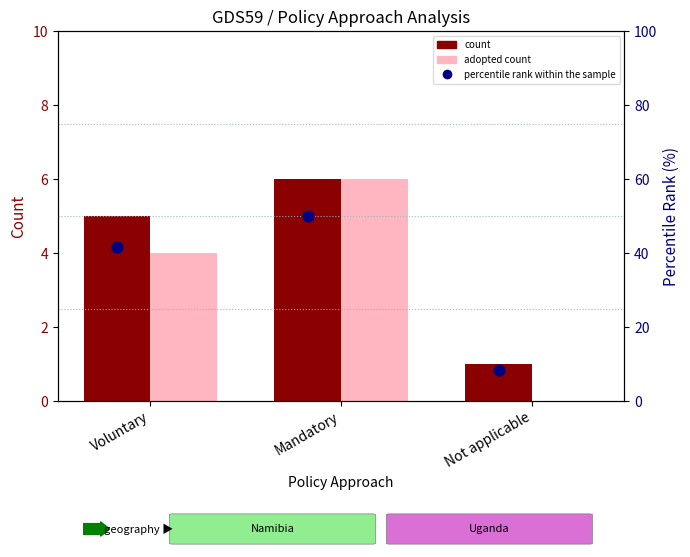

Which series has the largest total across all categories?

percentile rank within the sample